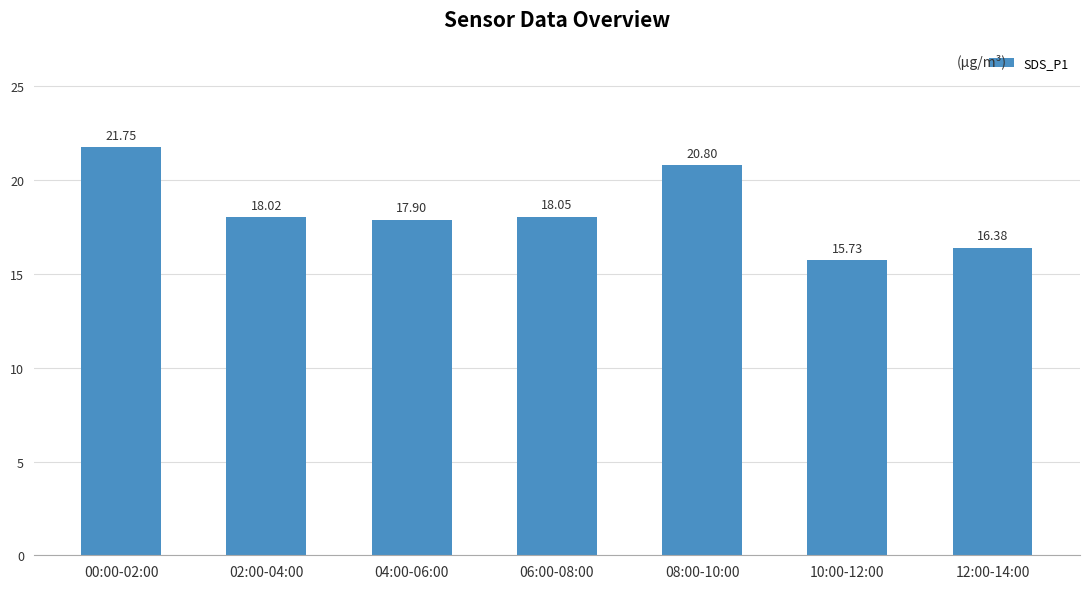

List the labels in order of value, smallest first.

10:00-12:00, 12:00-14:00, 04:00-06:00, 02:00-04:00, 06:00-08:00, 08:00-10:00, 00:00-02:00